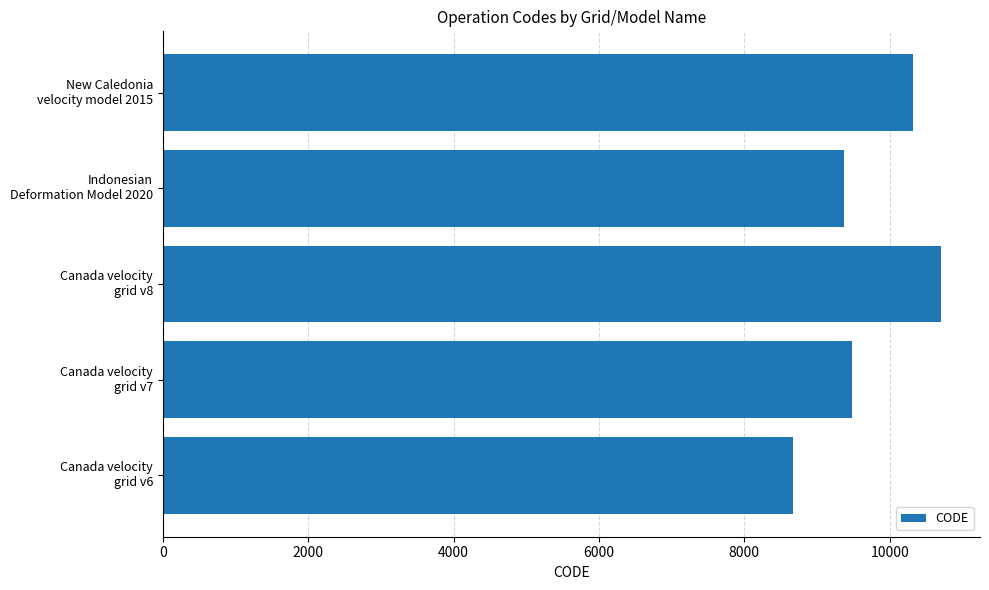

What is the greatest value displayed?

10707